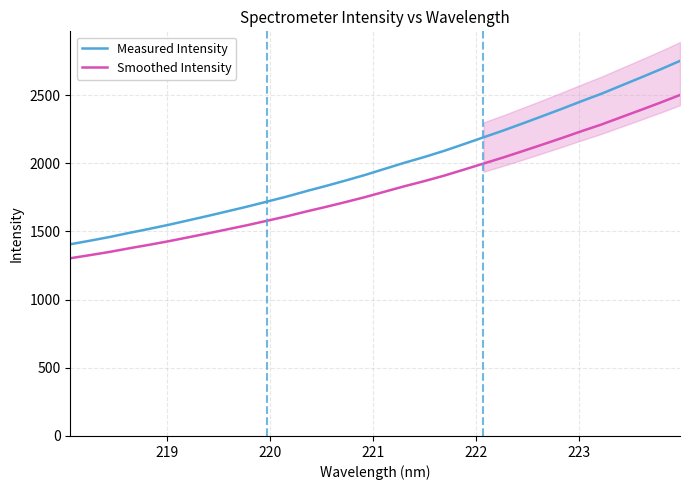

What is the average value of the Smoothed Intensity series?

1817.7